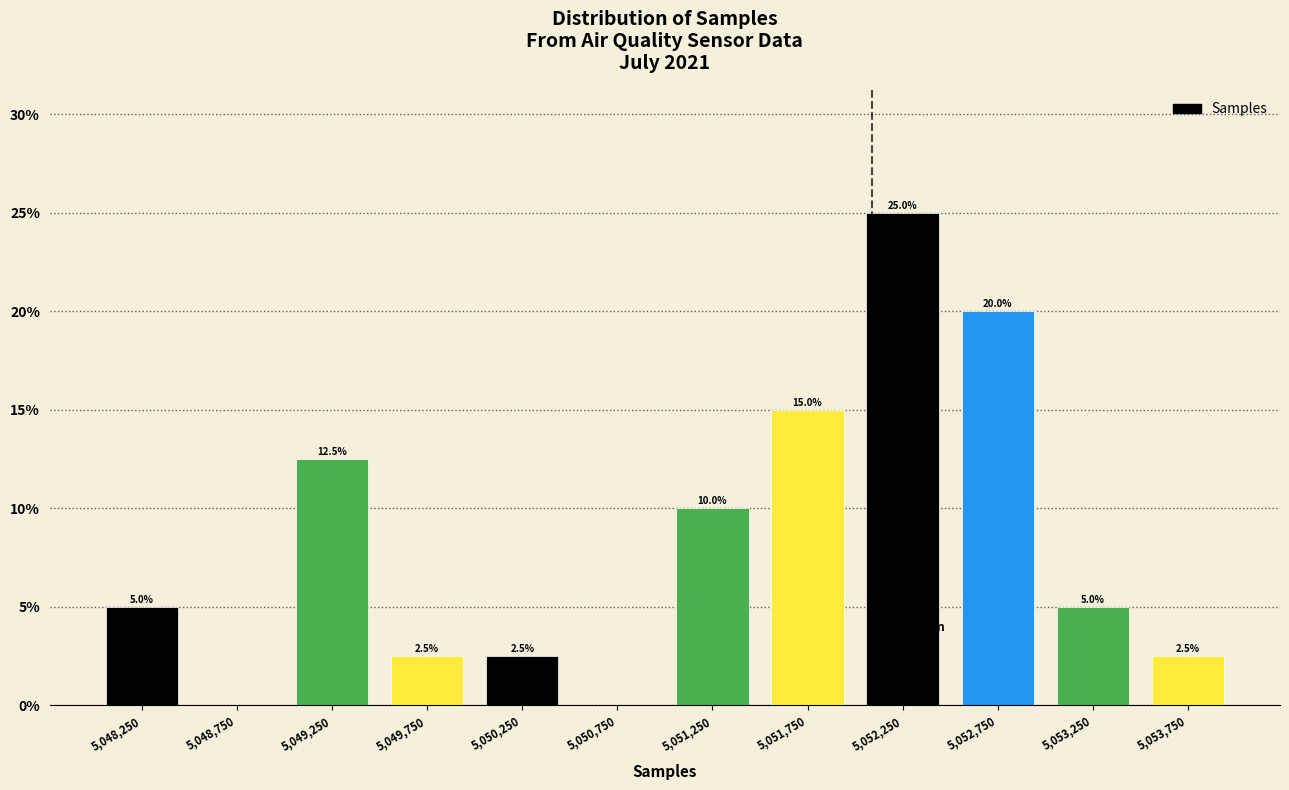

Over which range of the x-axis is the bar tallest?

5052000 to 5052500